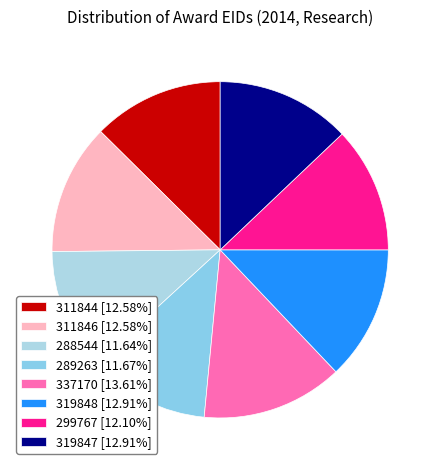

Count the number of slices in the pie.

8